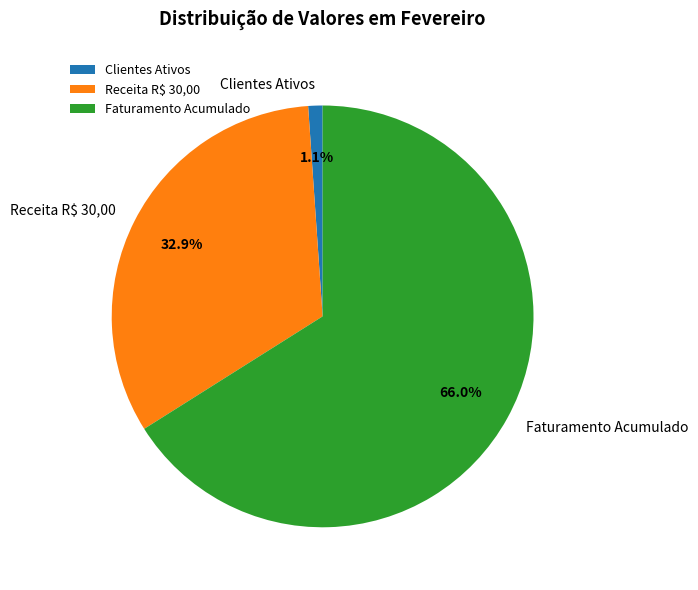

Count the number of slices in the pie.

3